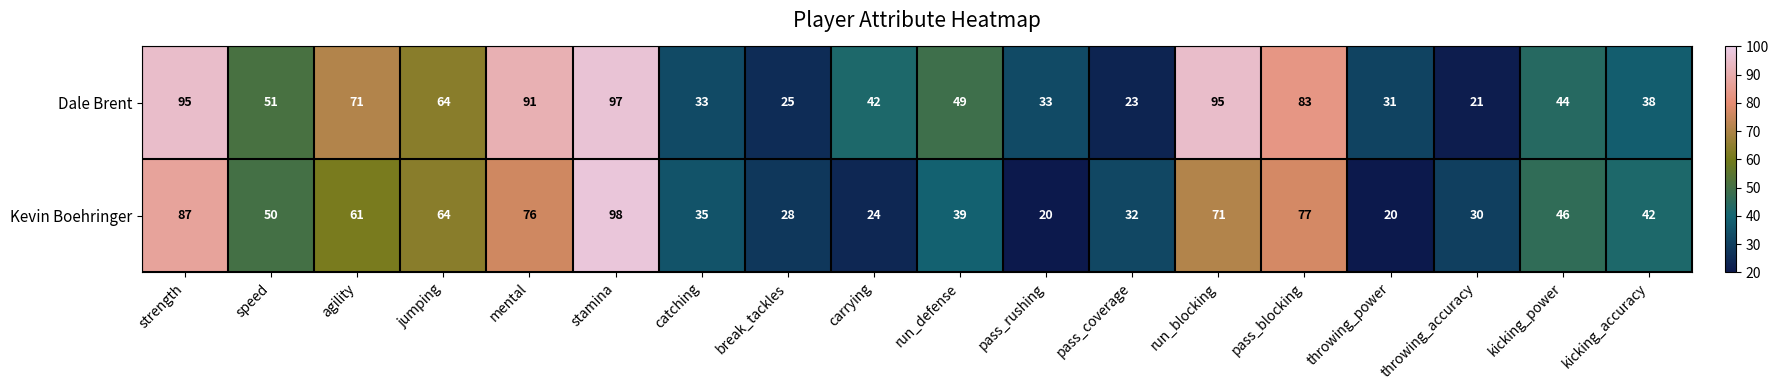

What is the minimum value shown in the chart?

20